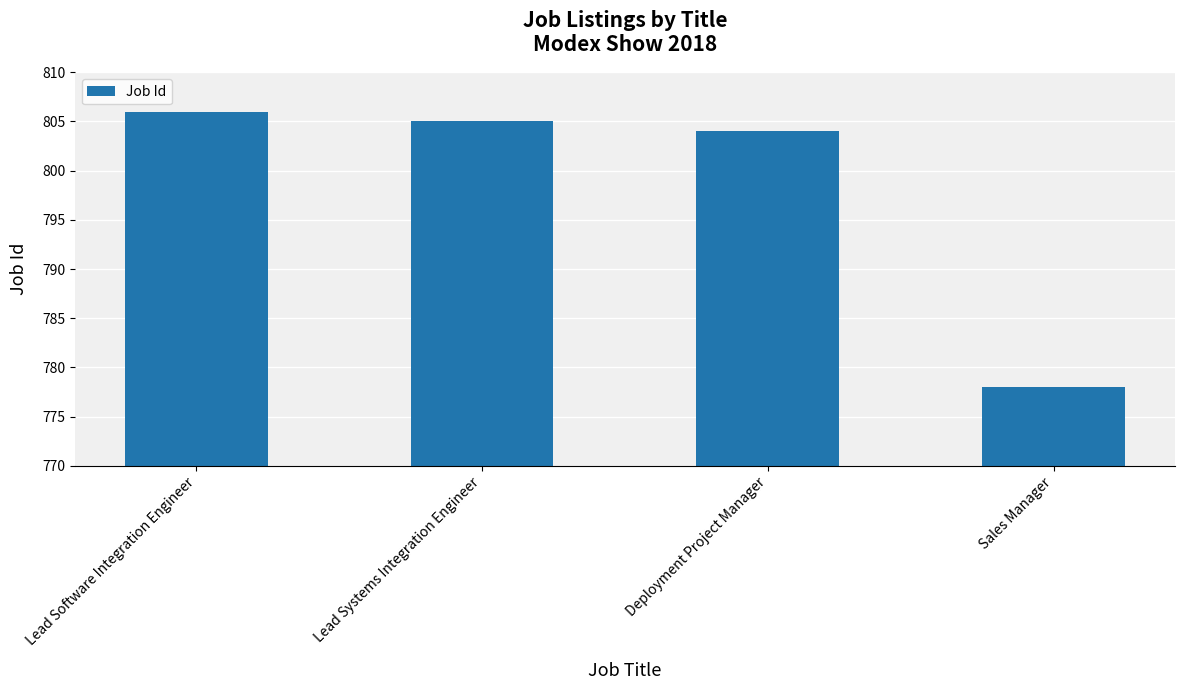

True or false: the data shows 778 at Sales Manager.

True